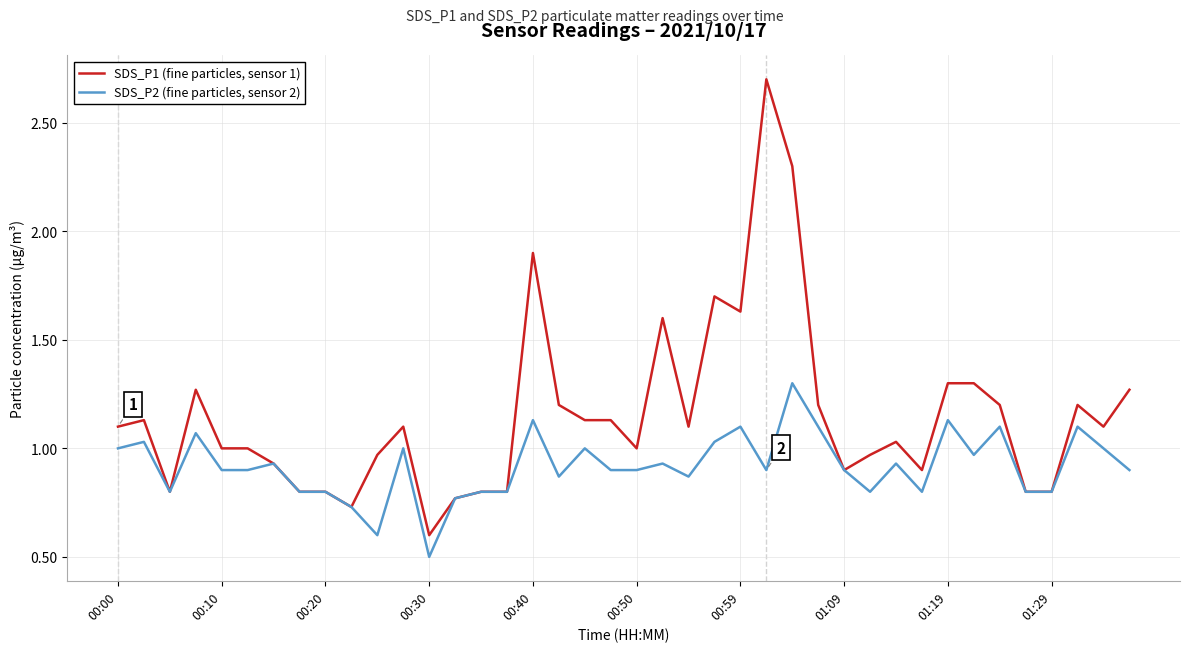

Which series has the largest range (max minus min)?

SDS_P1 (fine particles, sensor 1)